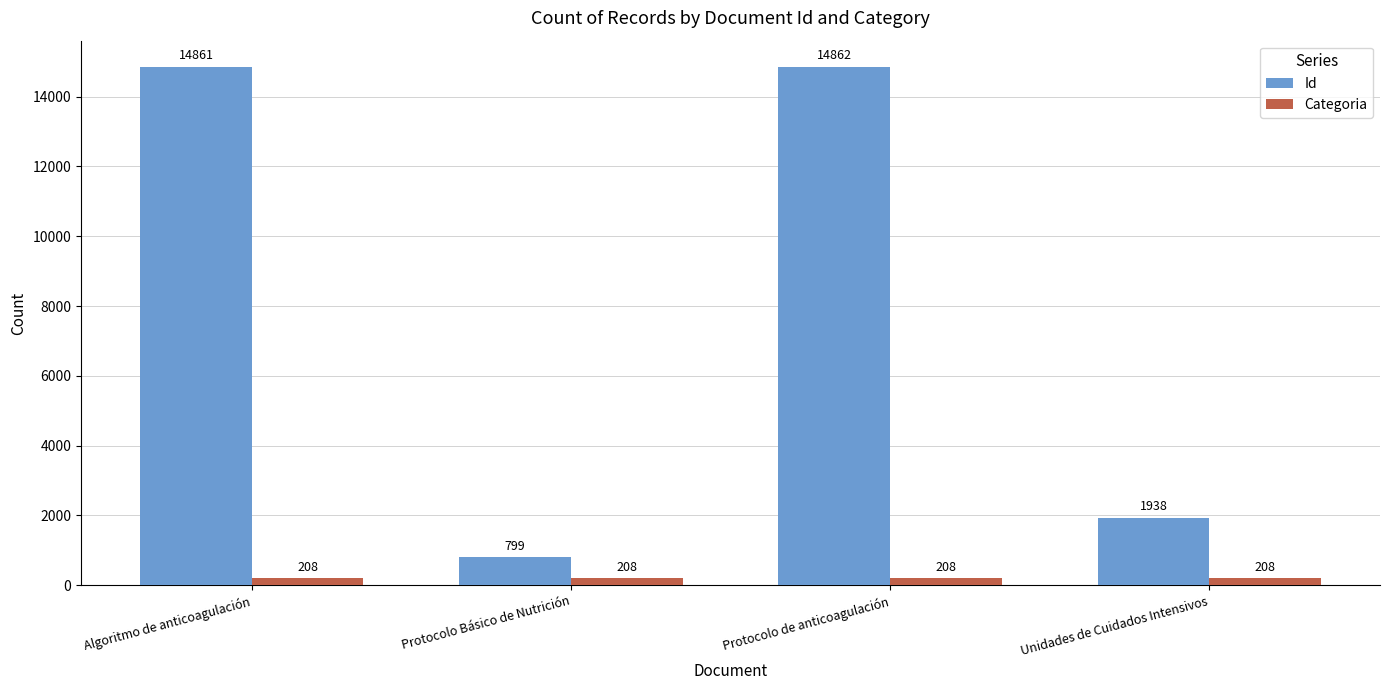

Is it true that Categoria equals 208 at Protocolo de anticoagulación?

True